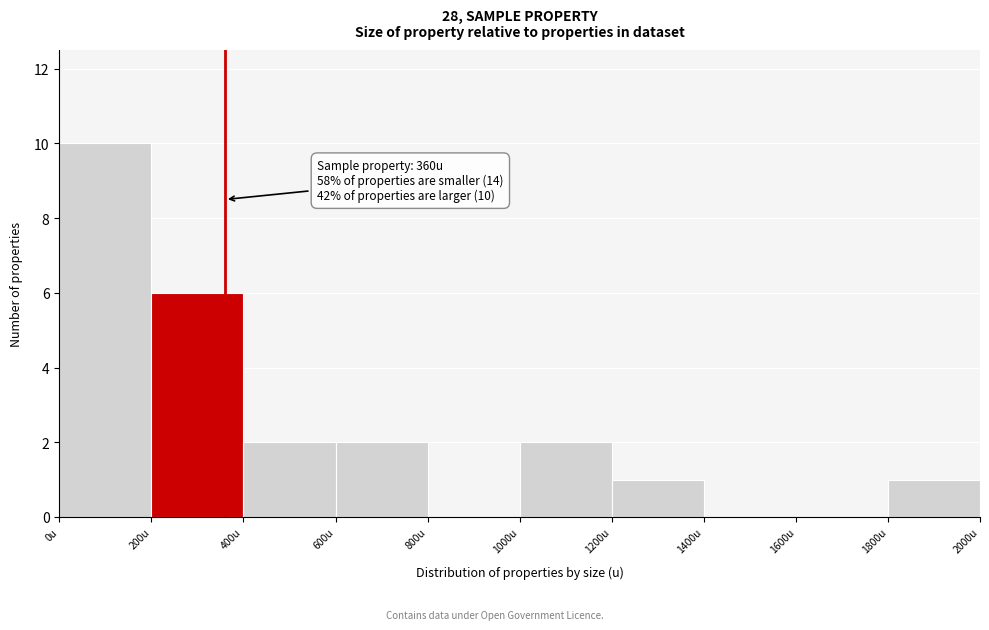

Over which range of the x-axis is the bar tallest?

0 to 200